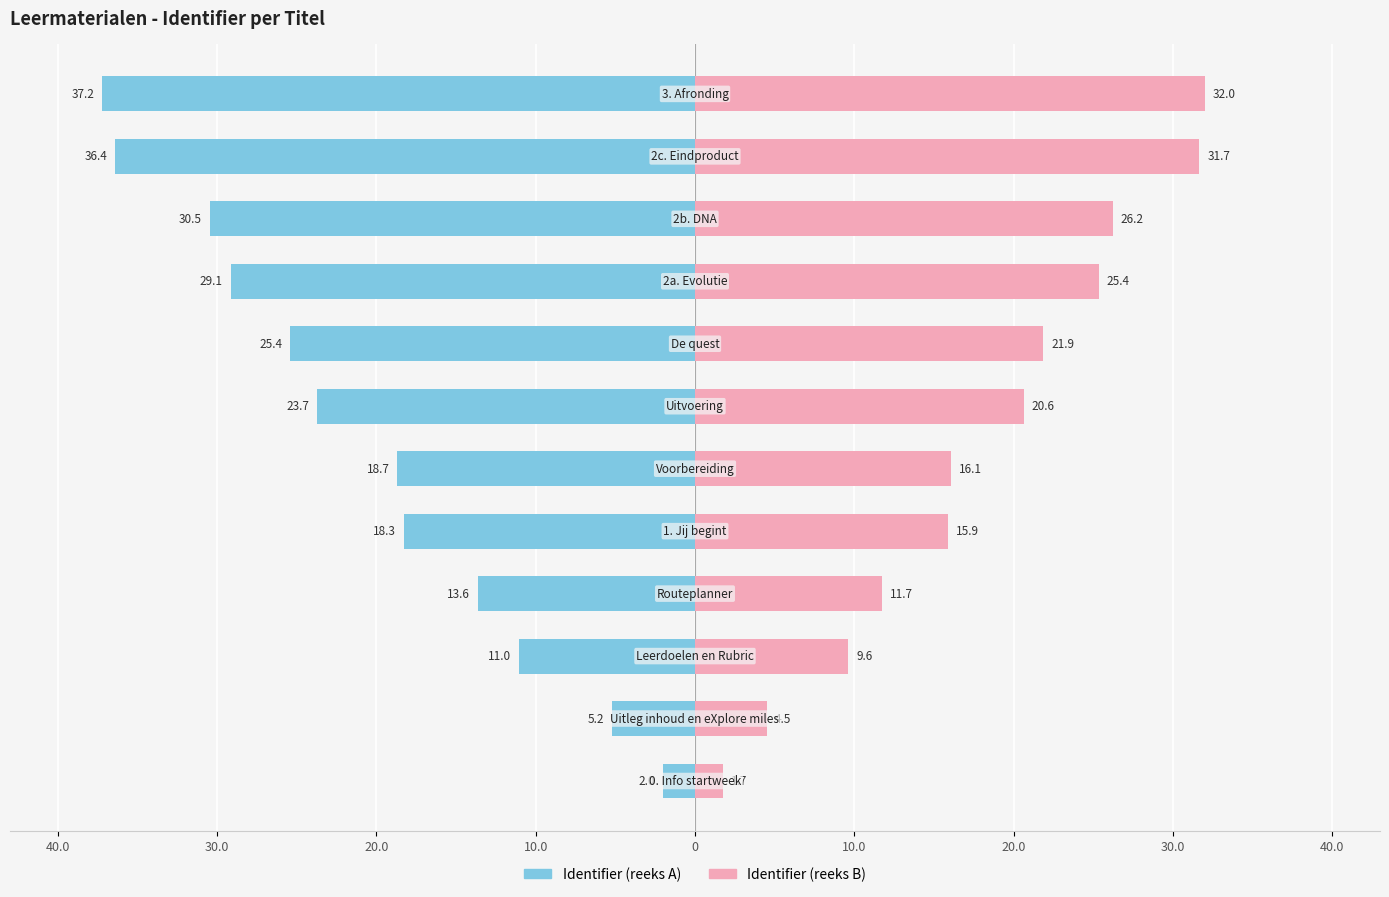

Which has a higher value, 0 or 40.0?

40.0